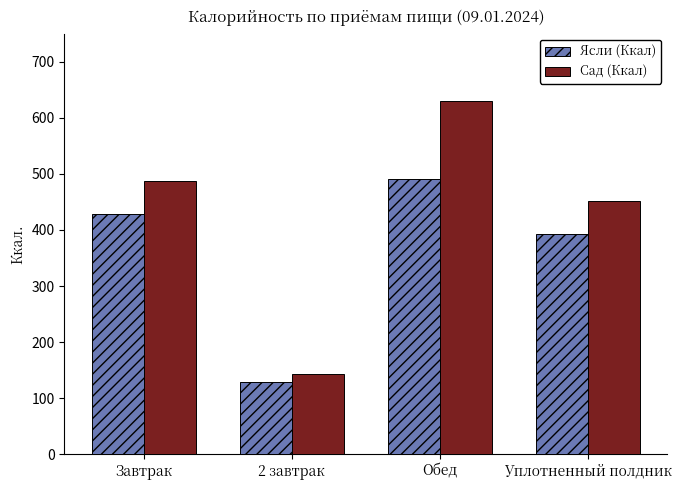

What is the label of the 1st bar from the right?

Уплотненный полдник